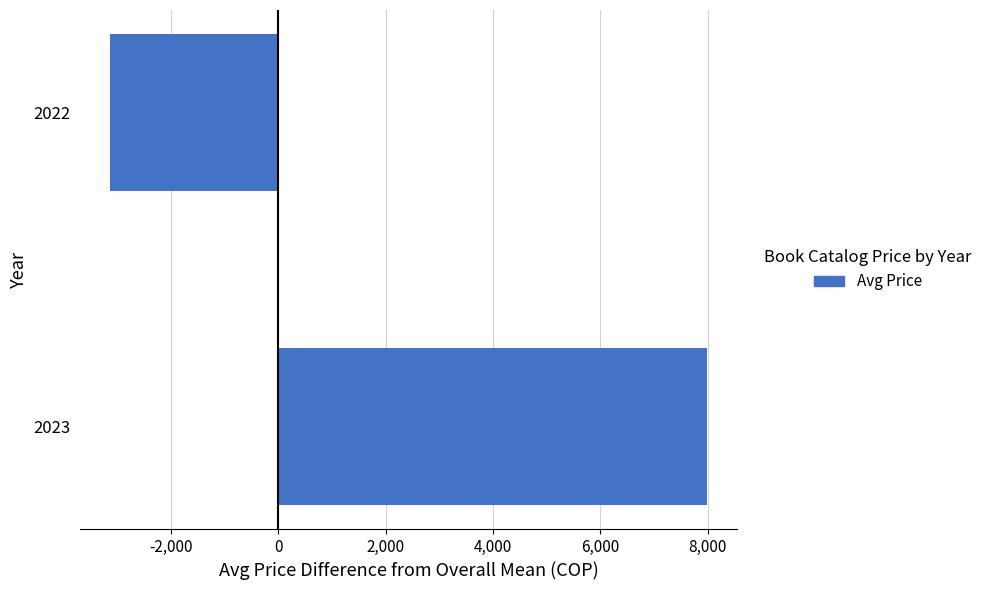

Where is the data nearest to the value 2432?

2022